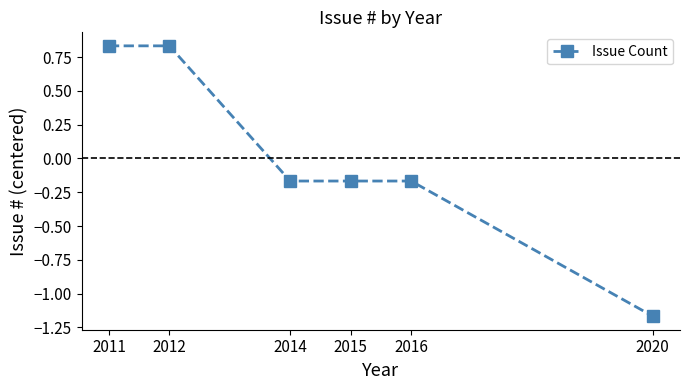

Is it true that the value at 2020 is -0.8?

False